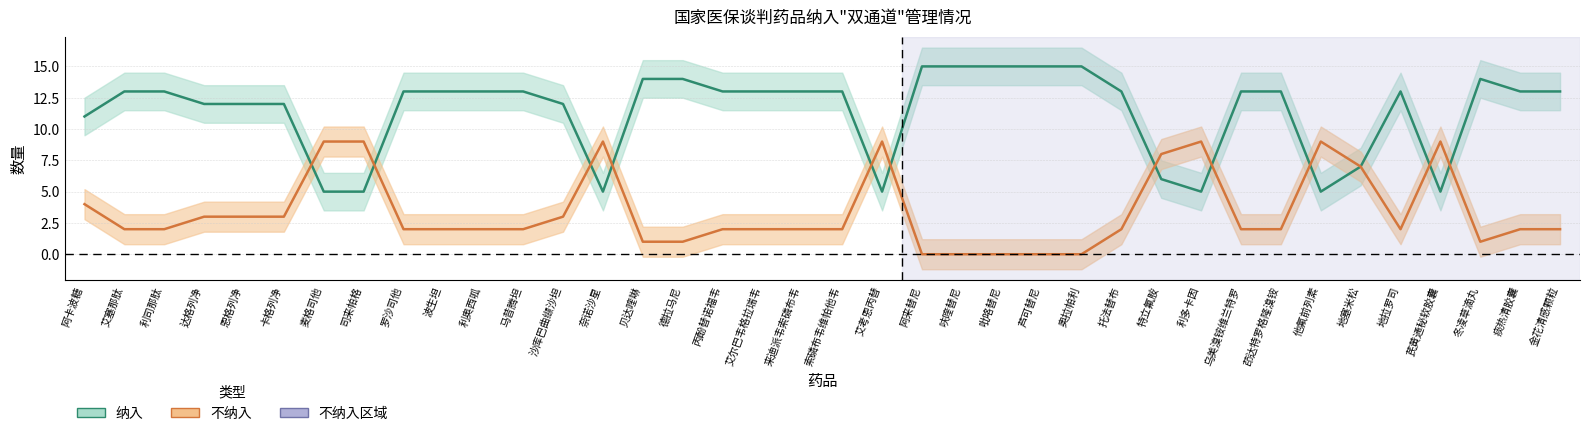

The value of 纳入 at 司来帕格 is 8. True or false?

False